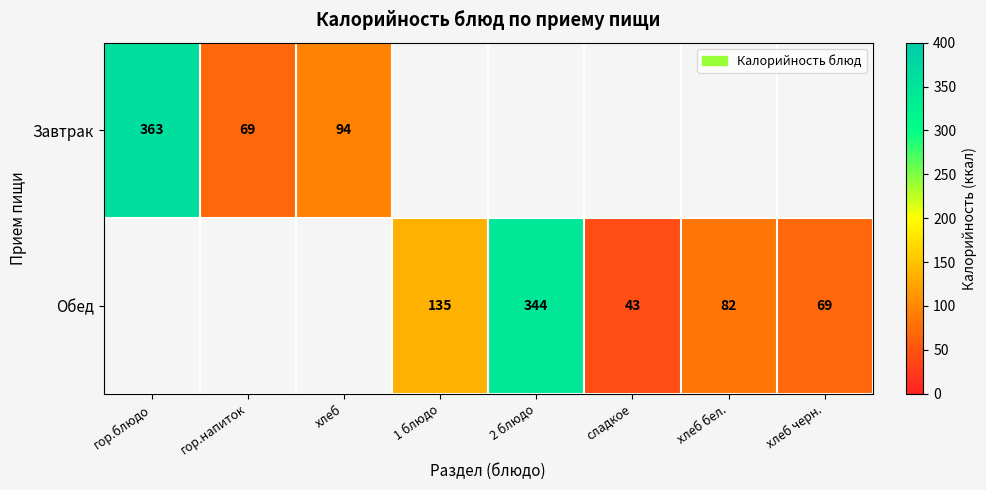

Which label corresponds to the largest value in the chart?

гор.блюдо